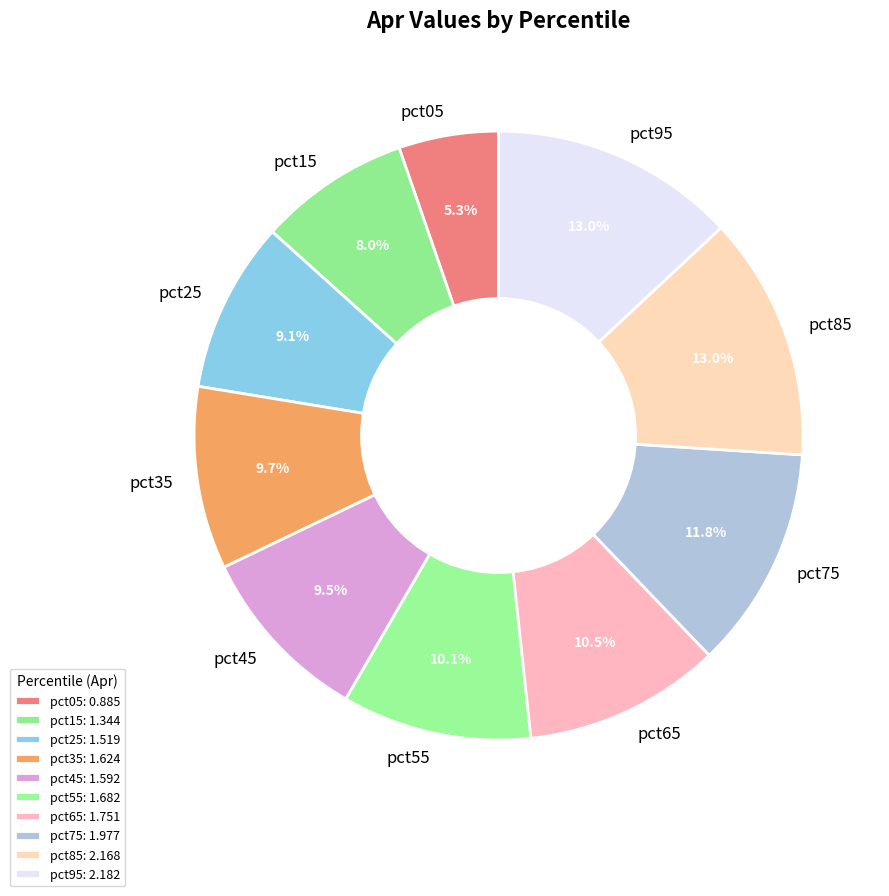

Which has a higher value, pct95 or pct05?

pct95